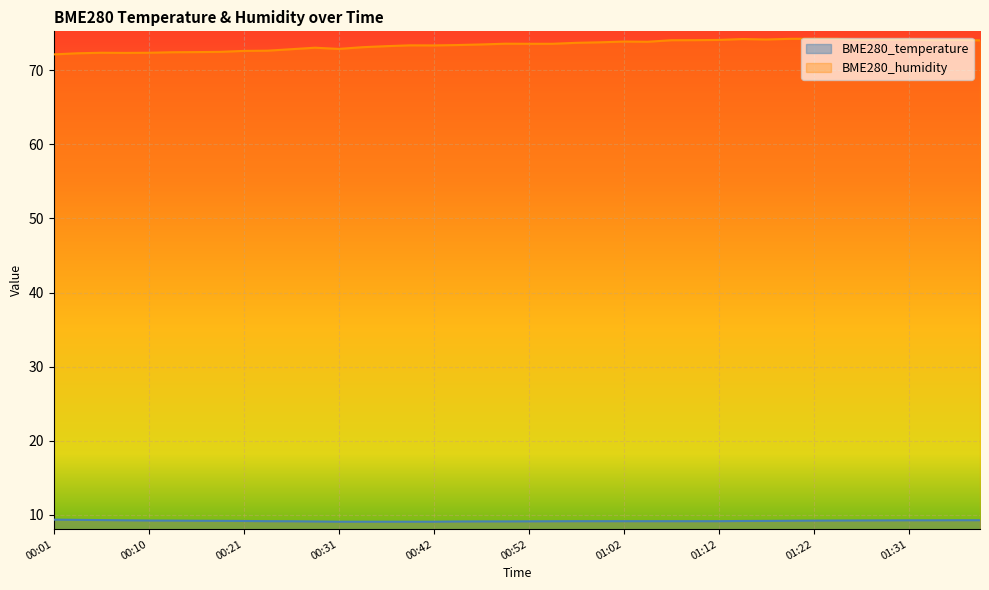

At which label does BME280_temperature reach its minimum?

00:31